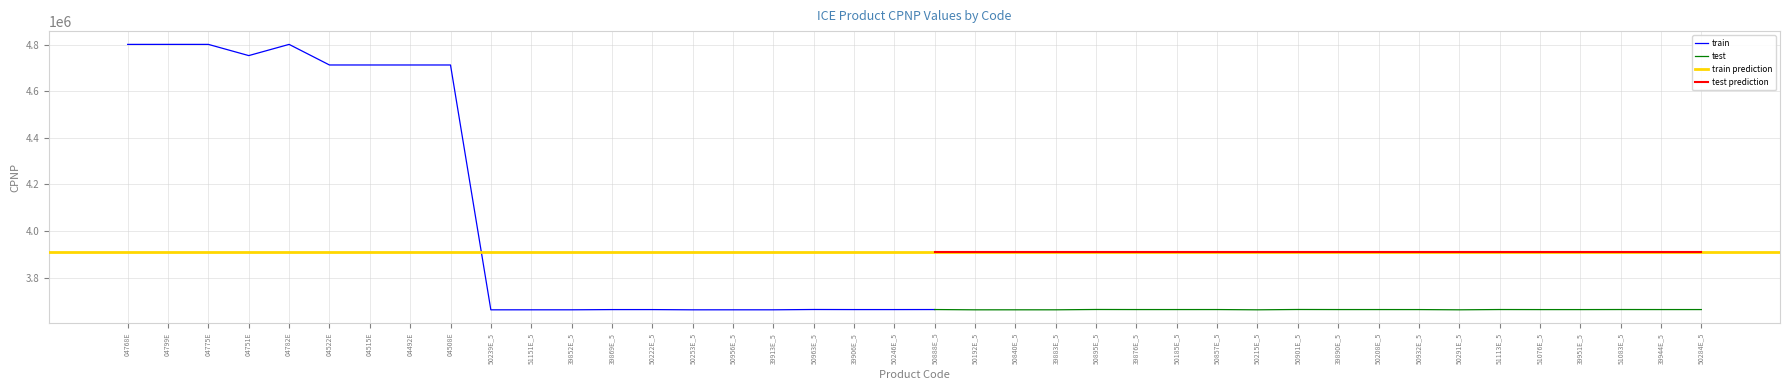

Rank the categories by value from highest to lowest.

04799E, 04782E, 04775E, 04768E, 04751E, 04522E, 04515E, 04508E, 04492E, 50895E_5, 50901E_5, 50963E_5, 51083E_5, 51113E_5, 50888E_5, 50857E_5, 39890E_5, 50208E_5, 39944E_5, 50284E_5, 39876E_5, 50185E_5, 39906E_5, 50246E_5, 50932E_5, 39869E_5, 50222E_5, 51076E_5, 39951E_5, 50840E_5, 39883E_5, 50956E_5, 39913E_5, 51151E_5, 39852E_5, 50215E_5, 50291E_5, 50192E_5, 50253E_5, 50239E_5